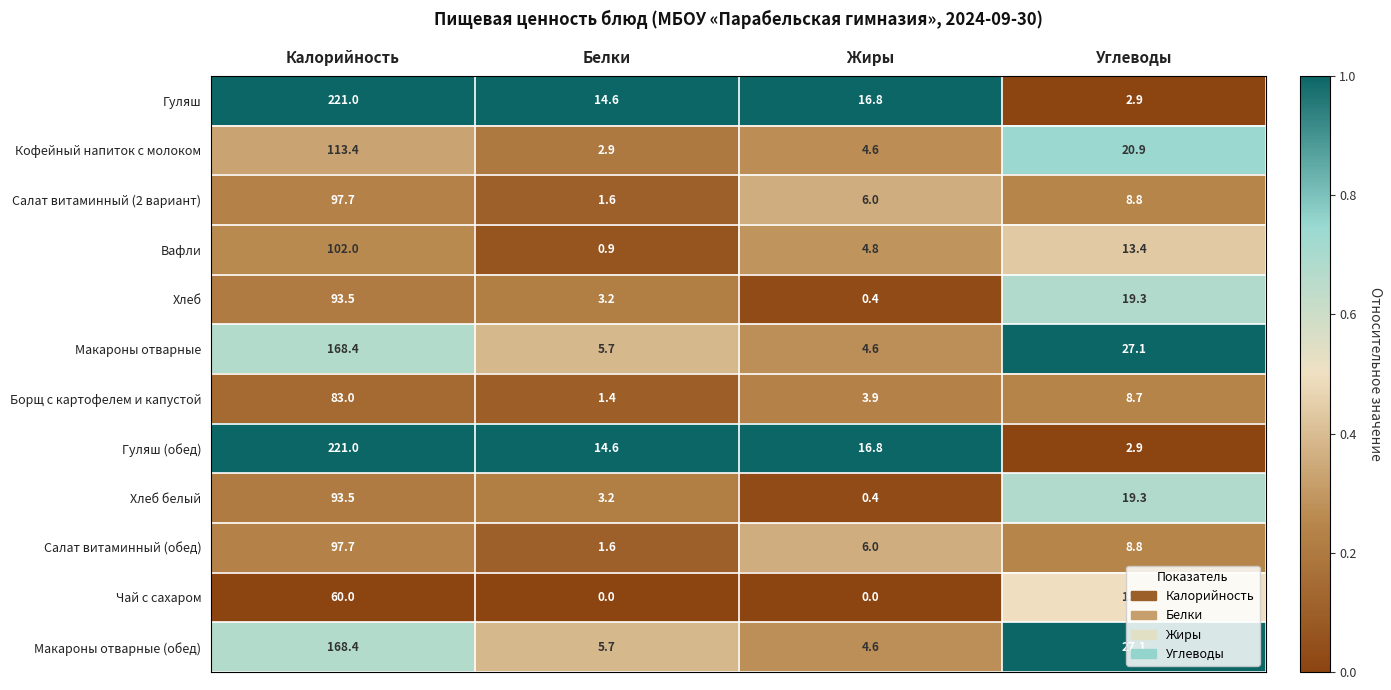

What is the difference between the maximum and second lowest values in the Салат витаминный (2 вариант) series?

91.7